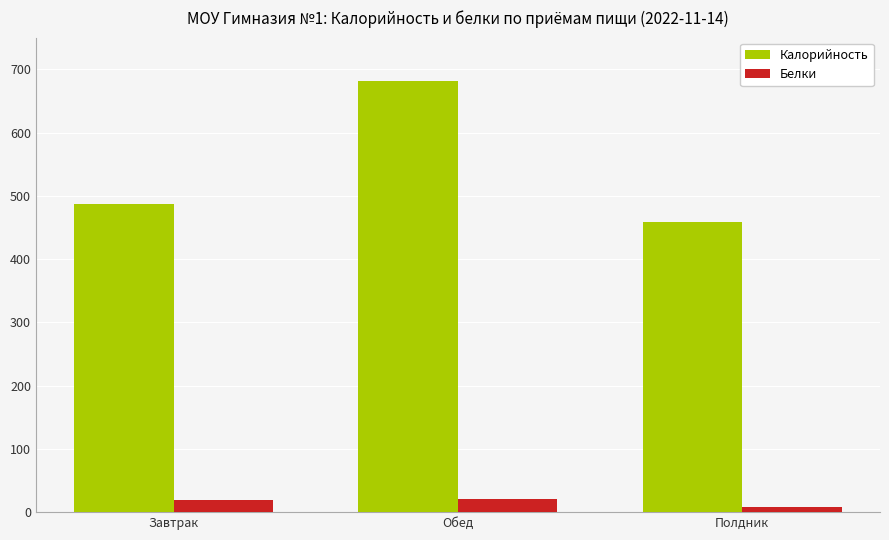

What is the difference between the highest and lowest values at Обед?

660.6